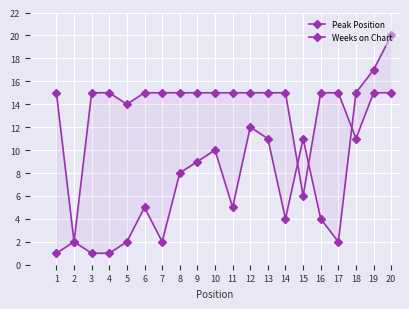

At which category is the sum across all series the highest?

20